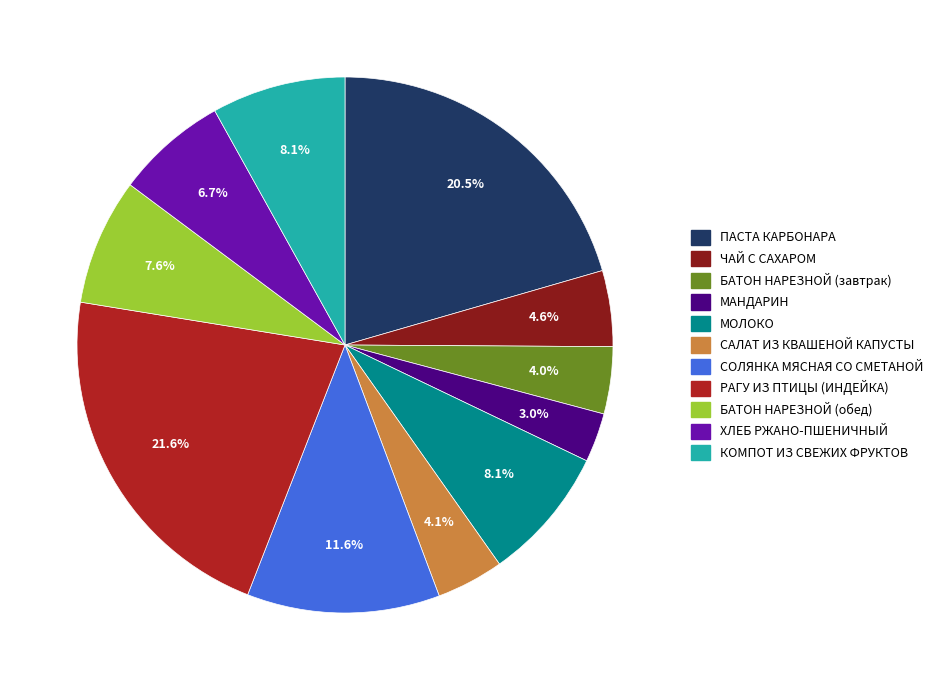

To the nearest percent, what is the difference between the МОЛОКО and БАТОН НАРЕЗНОЙ (завтрак) slice percentages?

4%